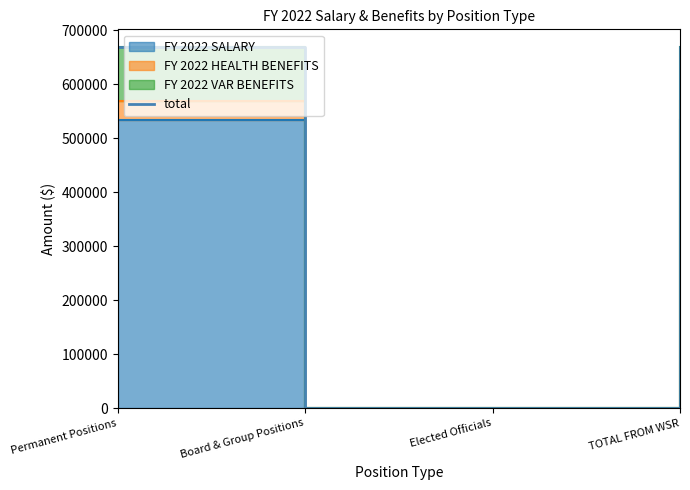

List the labels in order of value, smallest first.

Board & Group Positions, Elected Officials, Permanent Positions, TOTAL FROM WSR